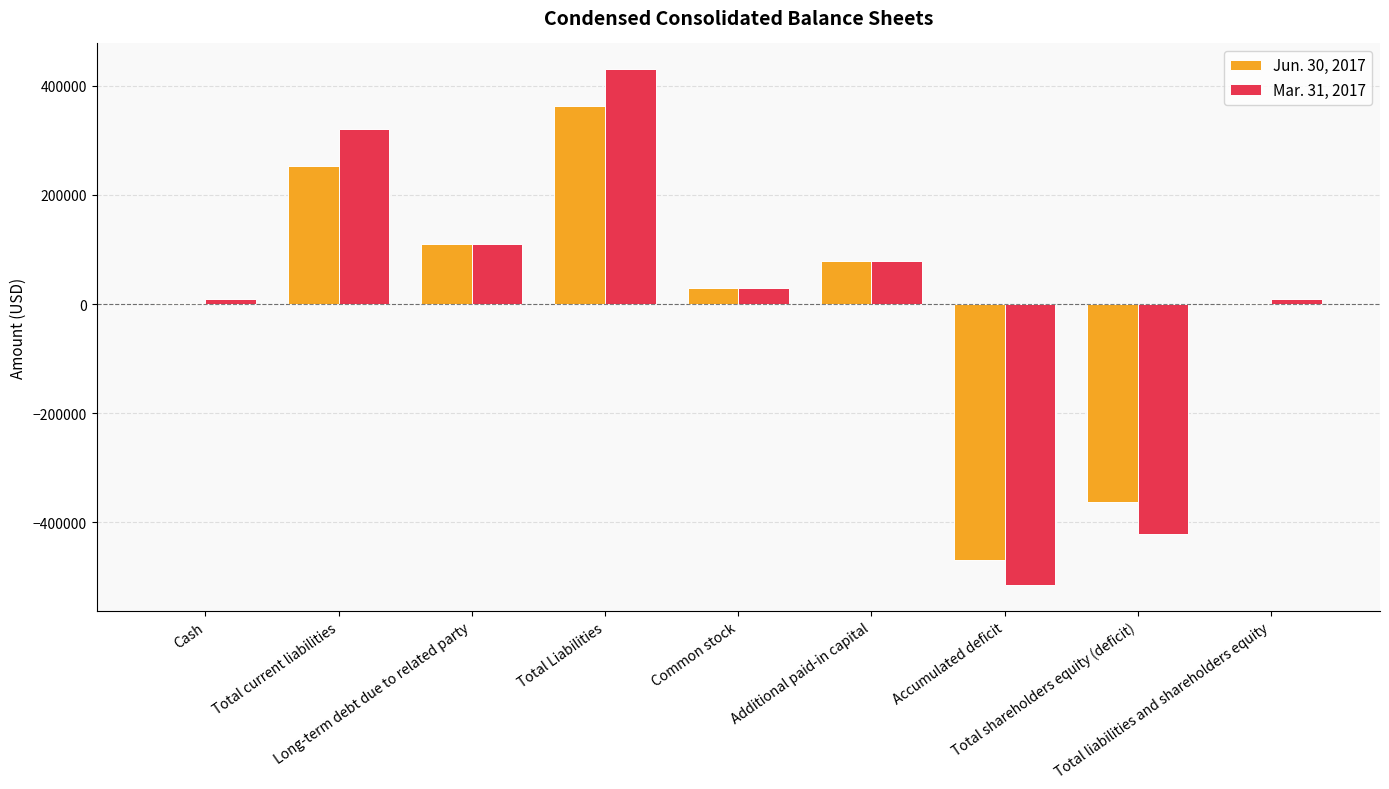

What are all the series names shown in the legend?

Jun. 30, 2017, Mar. 31, 2017